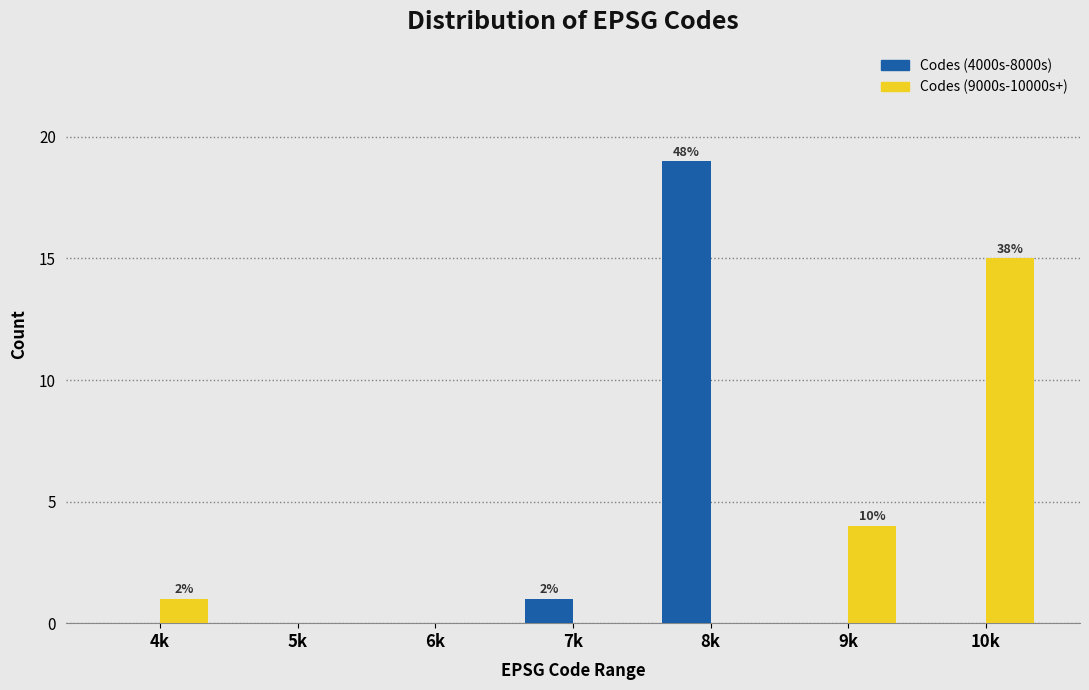

Reading left to right, transcribe all the data shown in this chart.

Codes (4000s-8000s): 4k=0	5k=0	6k=0	7k=1	8k=19	9k=0	10k=0
Codes (9000s-10000s+): 4k=1	5k=0	6k=0	7k=0	8k=0	9k=4	10k=15